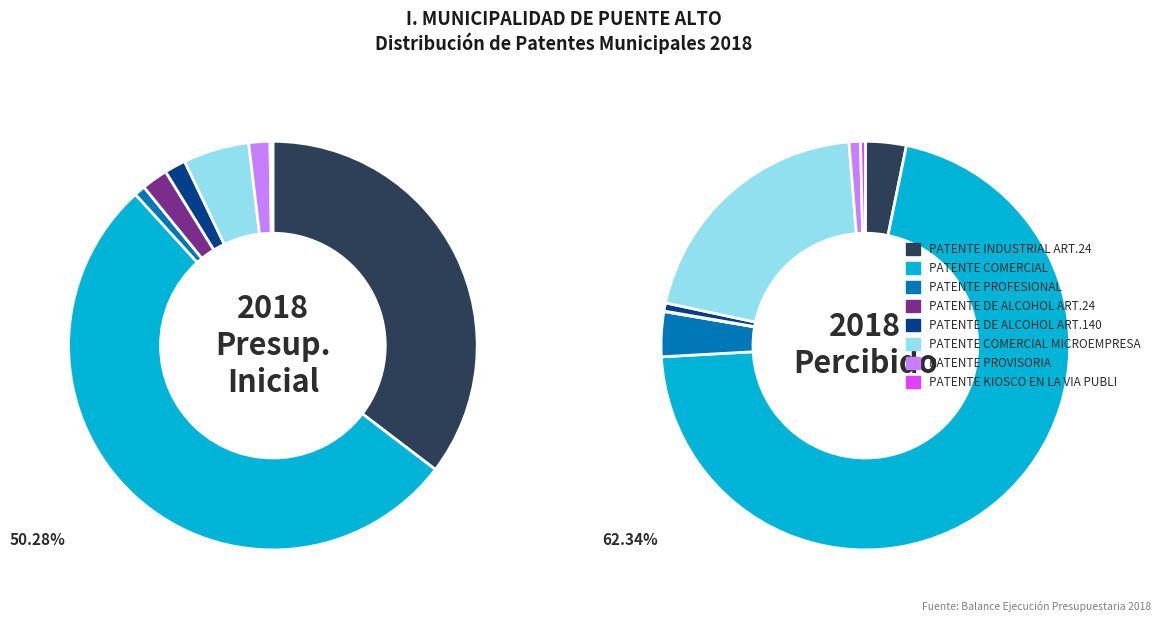

What is the change in value from PATENTE PROFESIONAL to PATENTE DE ALCOHOL ART.24?

+42491967